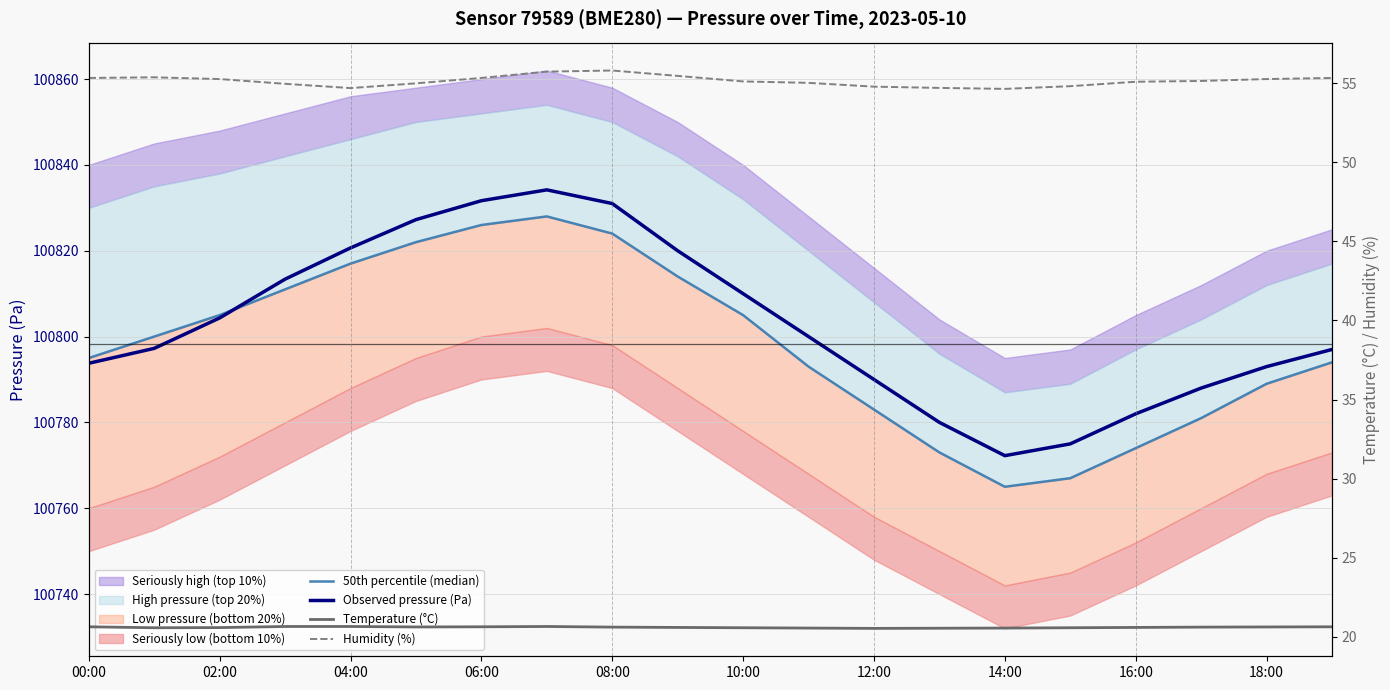

What is the label of the 12th point from the left?

11